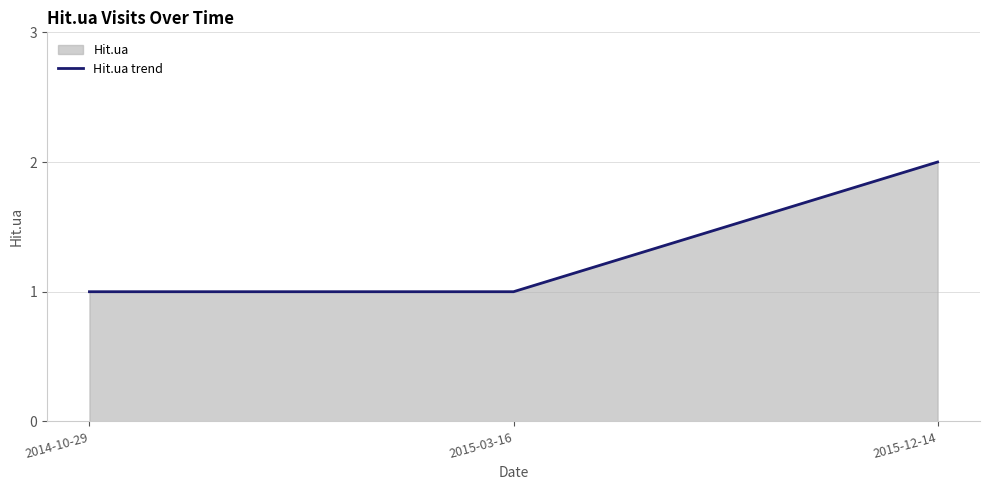

Reading right to left, transcribe all the data shown in this chart.

2	1	1